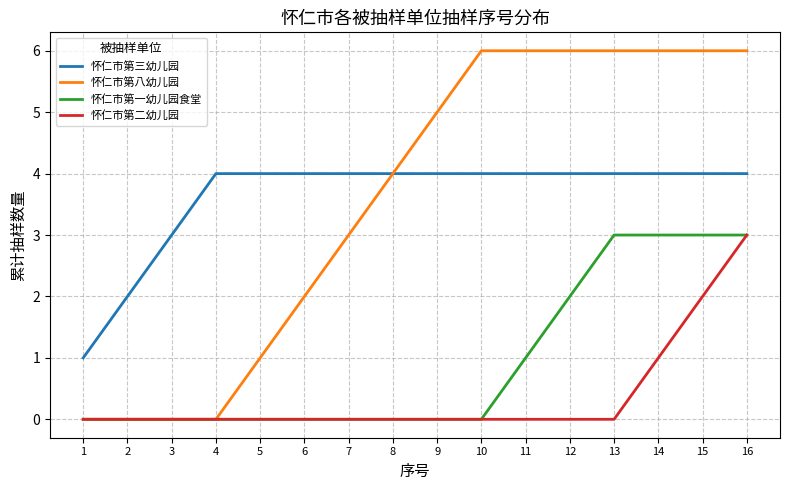

Which series changed the most between 3 and 14?

怀仁市第八幼儿园